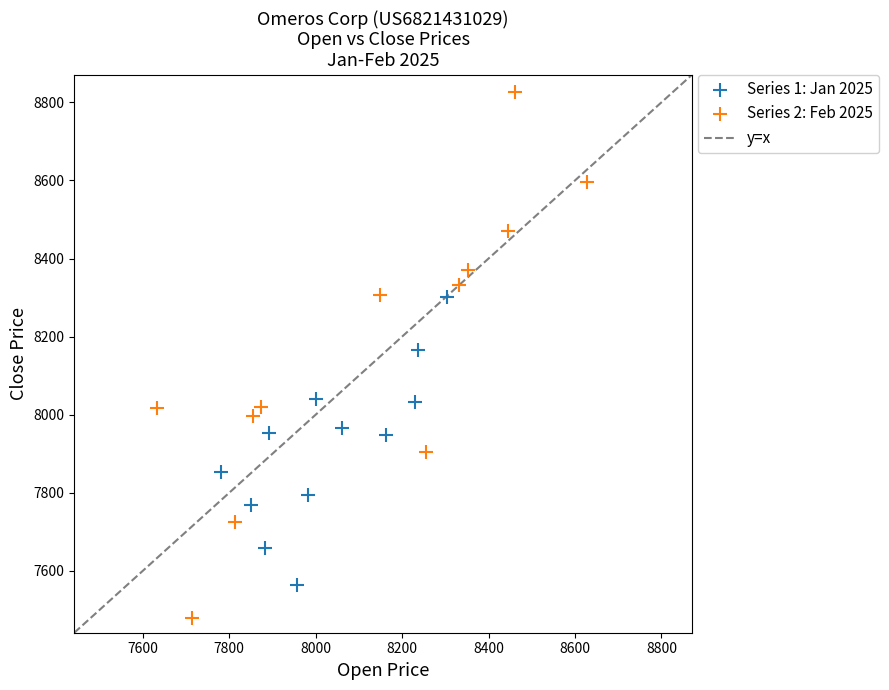

Which series reaches the minimum Y coordinate?

Series 2: Feb 2025